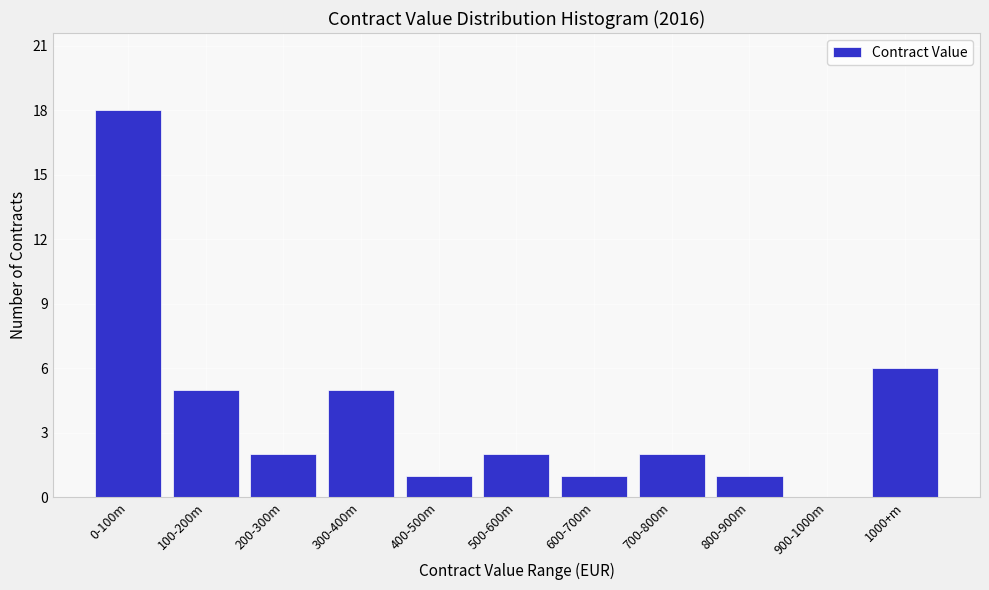

Reading left to right, list all the values displayed in this chart.

0-100m=18	100-200m=5	200-300m=2	300-400m=5	400-500m=1	500-600m=2	600-700m=1	700-800m=2	800-900m=1	900-1000m=0	1000+m=6